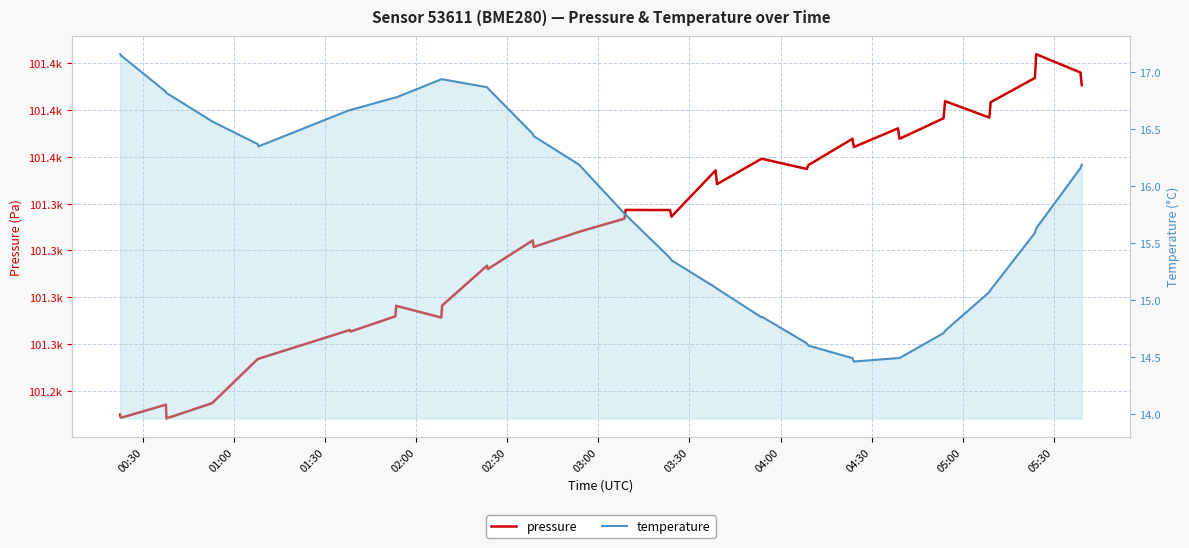

True or false: temperature and pressure cross at least once.

False